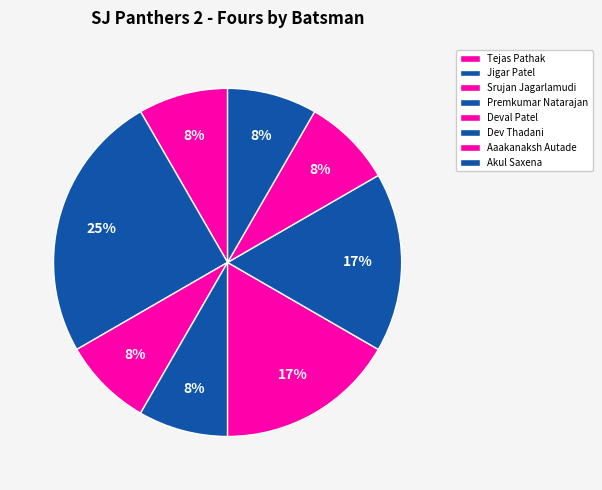

How many slices are in this pie chart?

8